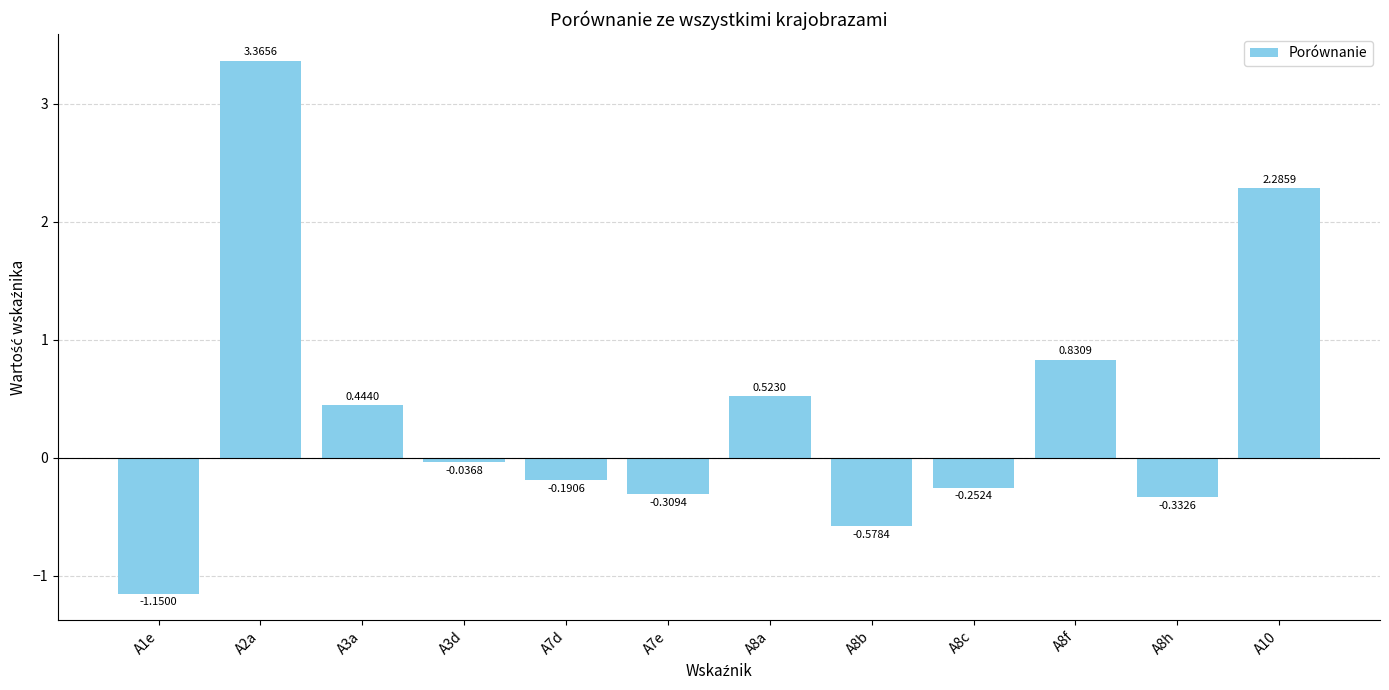

Rank the categories by value from lowest to highest.

A1e, A8b, A8h, A7e, A8c, A7d, A3d, A3a, A8a, A8f, A10, A2a